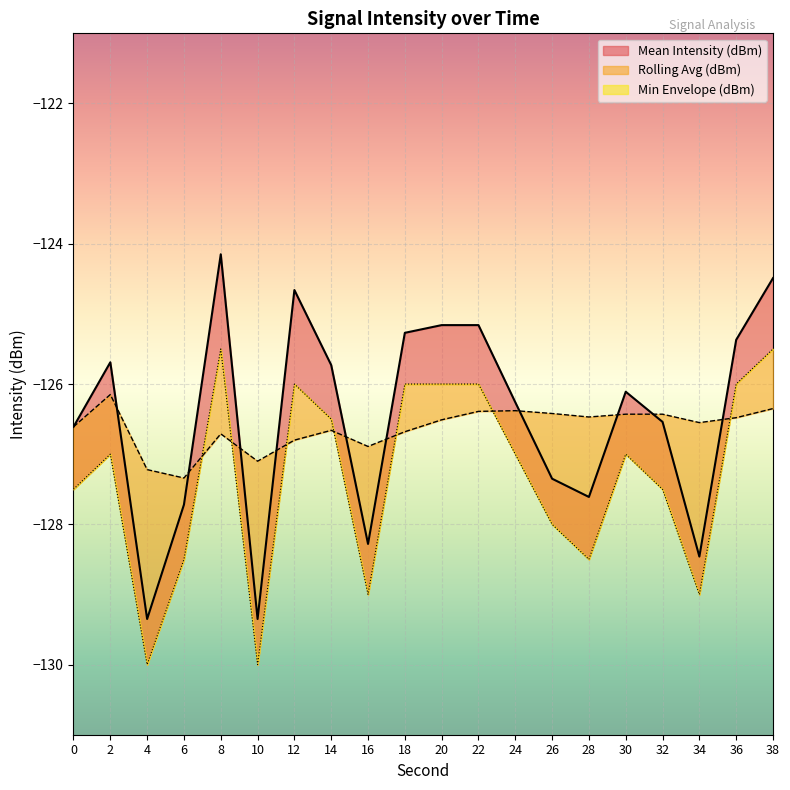

Is it true that Rolling Avg (dBm) equals -127.3 at 6?

True